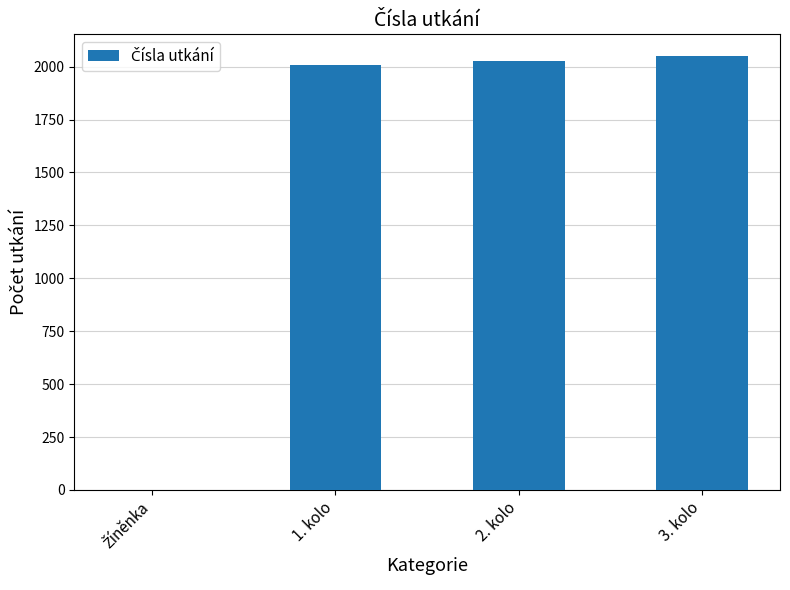

What is the ratio of the value at 1. kolo to the value at 2. kolo?

1.0